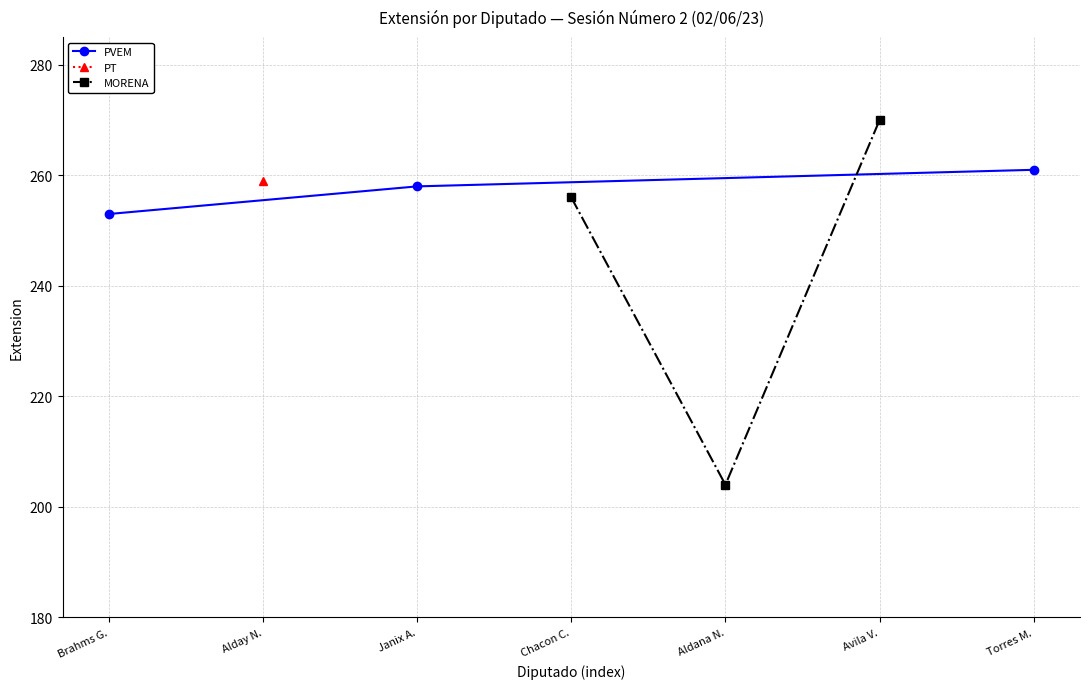

The value of PVEM at Brahms G. is 118. True or false?

False